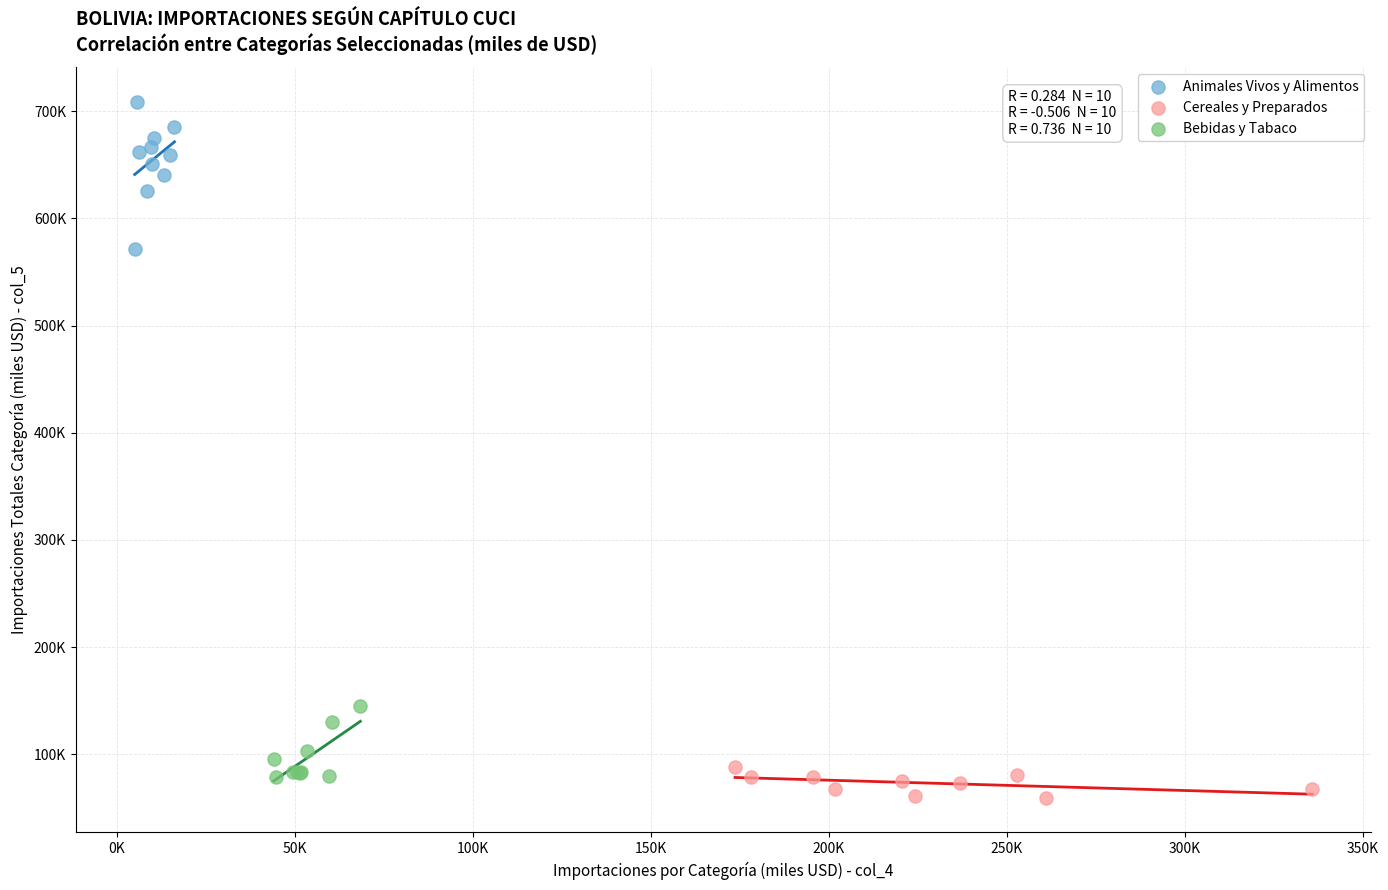

Which series contains the highest Y value?

Animales Vivos y Alimentos